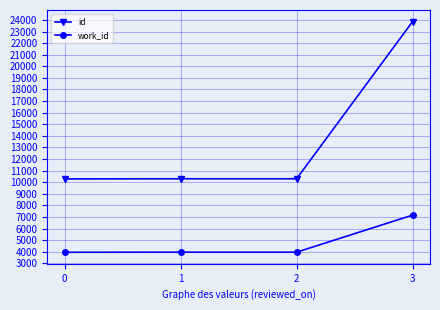

How many lines are shown in the chart?

2